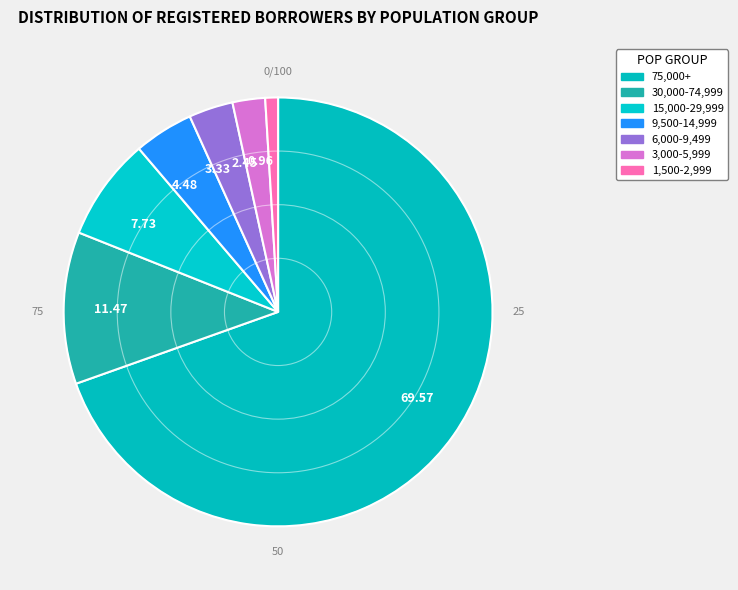

Which category has the smallest portion of the pie?

0.96